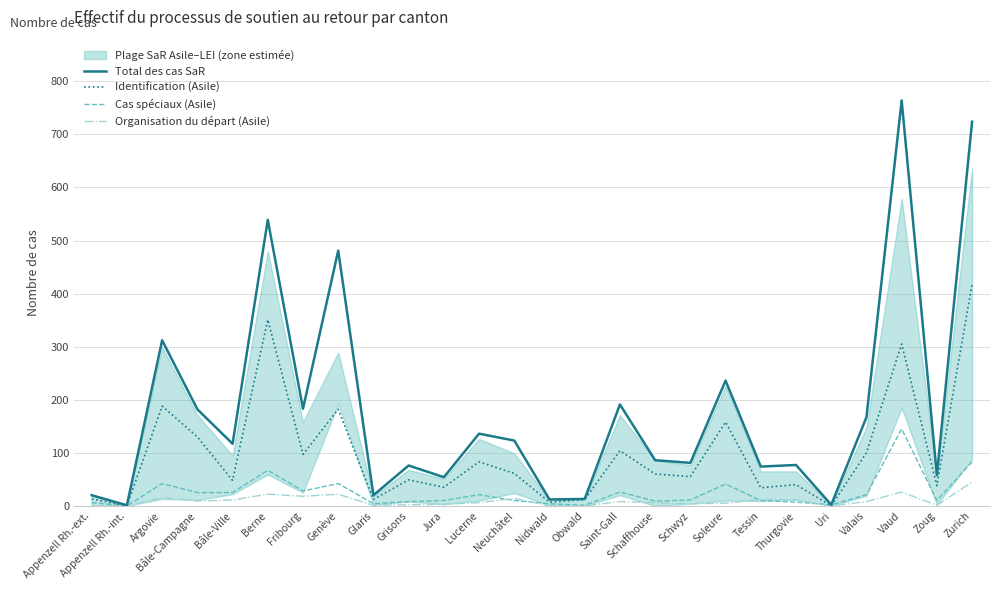

How many values in the Organisation du départ (Asile) series exceed 8?

11